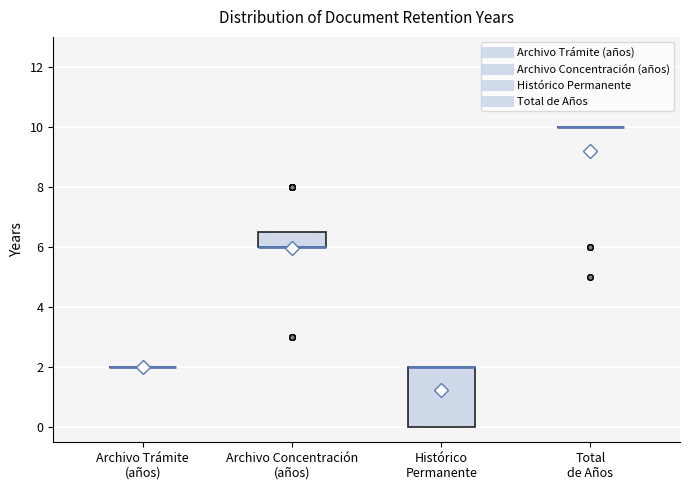

Reading left to right, read every box against the y-axis: the position of its median line, the range the box covers, and the ends of its whiskers. The values are not printed on the chart, so give them approximately, as read against the axis.

Archivo Trámite (años): box collapsed to a line at 2.0, whiskers 2.0 to 2.0
Archivo Concentración (años): median 6.0 (drawn on the box's lower edge), box 6.0 to 6.6, whiskers 6.0 to 6.6
Histórico Permanente: median 2.0 (drawn on the box's upper edge), box 0.0 to 2.0, whiskers 0.0 to 2.0
Total de Años: box collapsed to a line at 10.0, whiskers 10.0 to 10.0